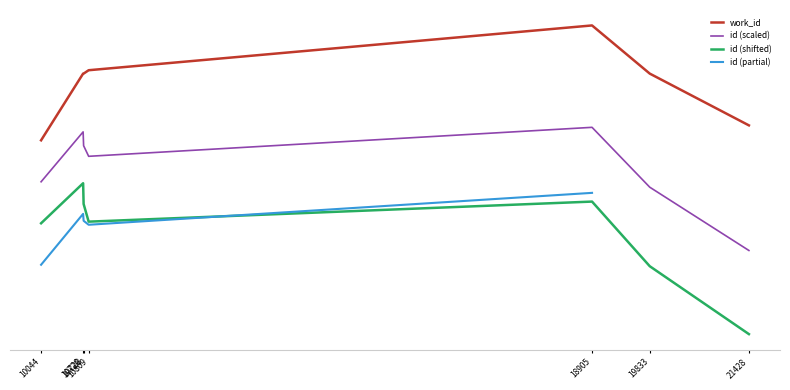

What is the difference between the maximum and minimum values?

553.8